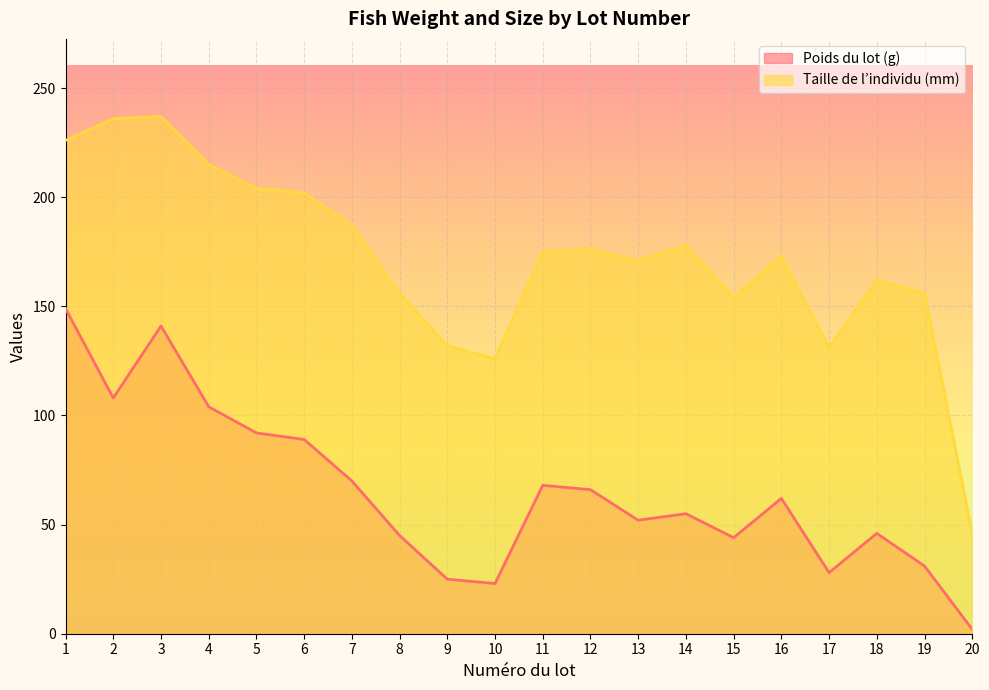

Does the chart display data point markers on the line(s)?

No